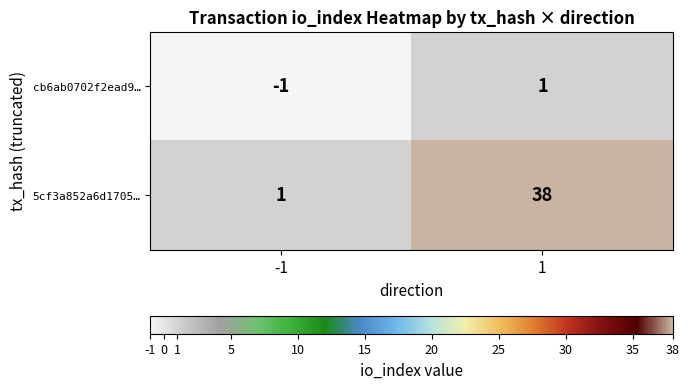

What is the difference between the highest and lowest values at 1?

37